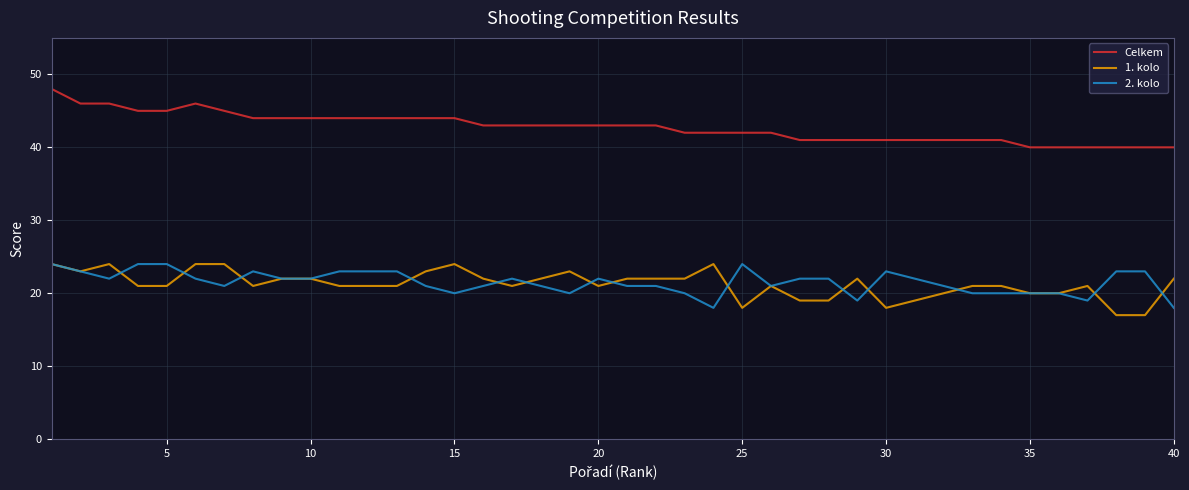

True or false: Celkem and 1. kolo intersect in this chart.

False